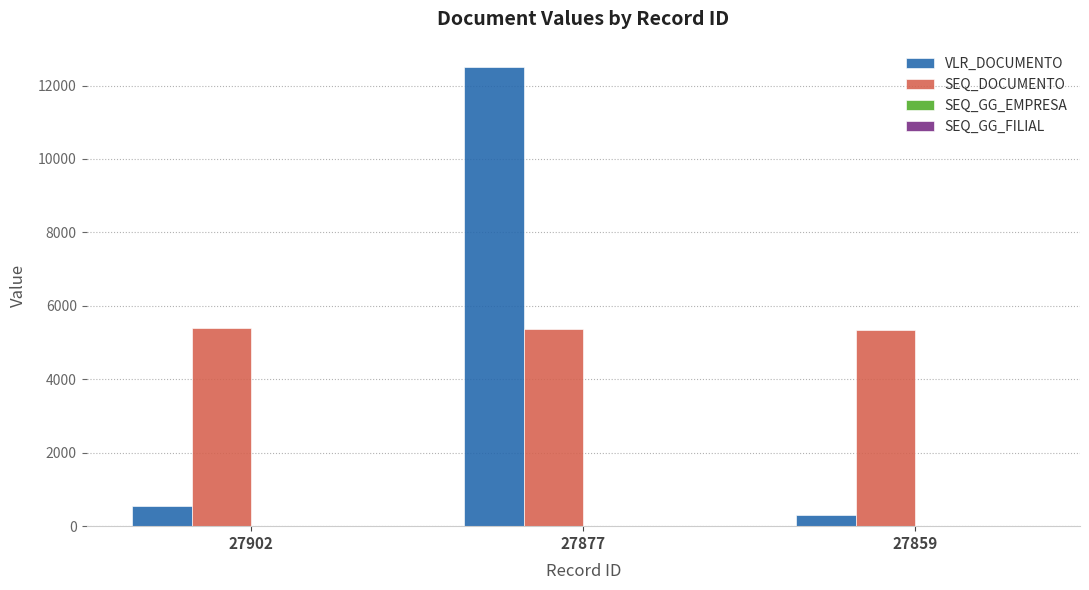

Which series changed the most between 27877 and 27859?

VLR_DOCUMENTO